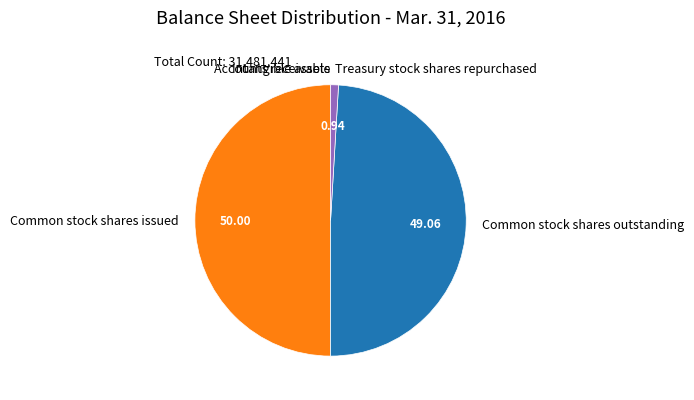

True or false: Common stock shares outstanding accounts for 49% of the total.

True